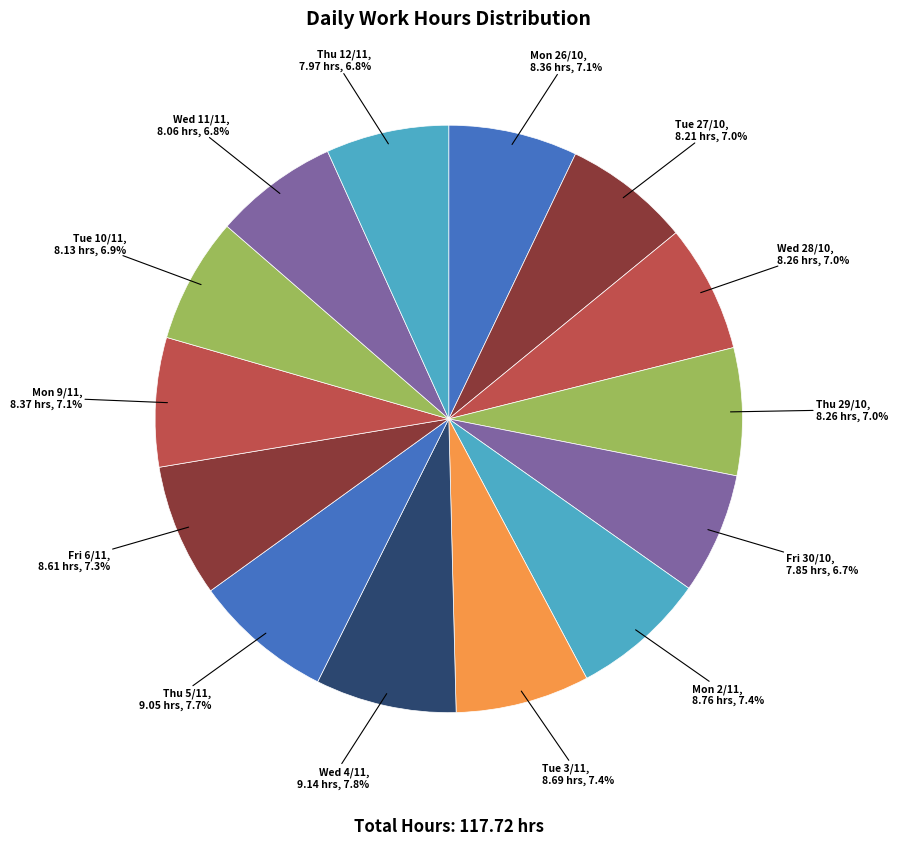

What is the ratio of the value at Fri 30/10 to the value at Wed 4/11?

0.9